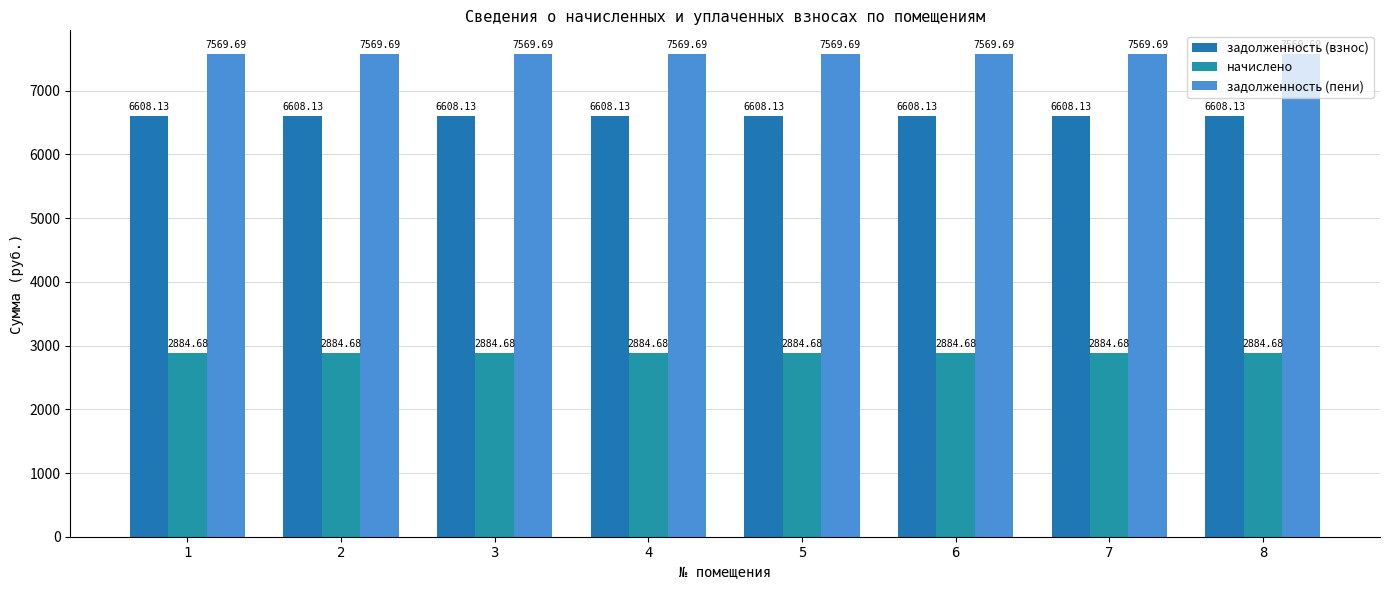

What is the value of the начислено bar at the 1st from the left?

2884.7